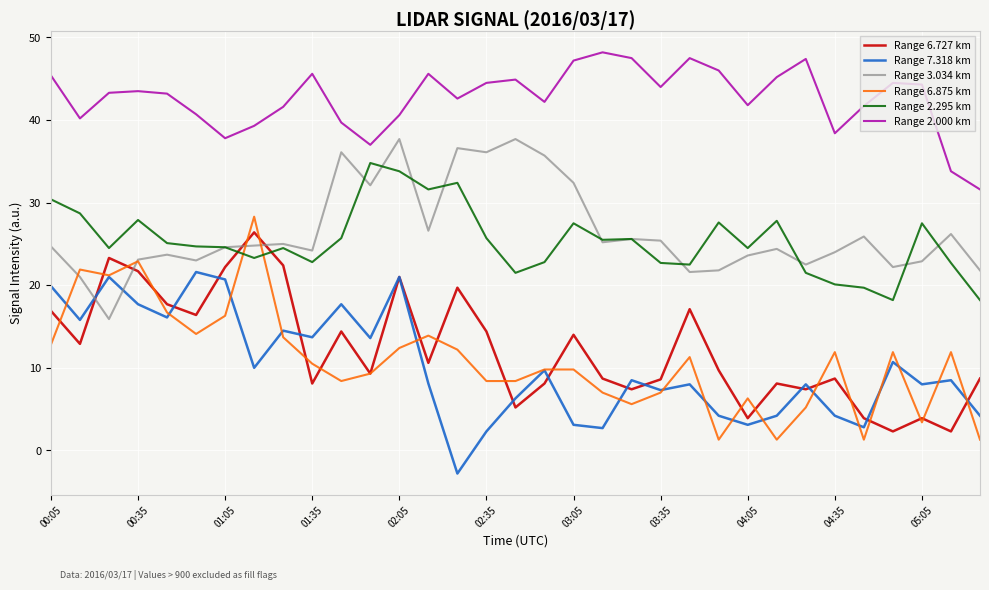

What is the minimum value shown in the chart?

-2.8